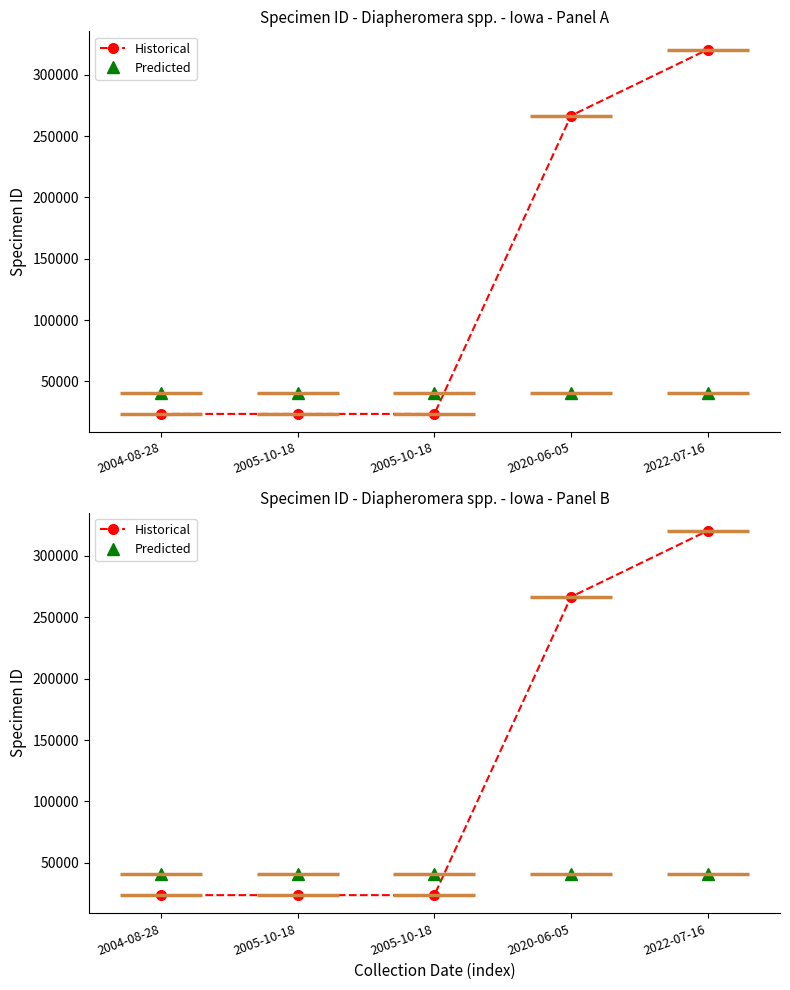

What is the label of the 3rd point from the right?

2005-10-18